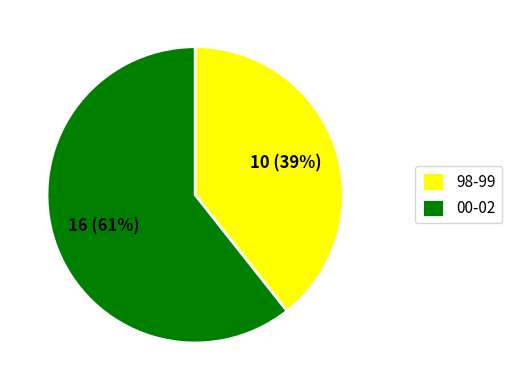

Count the number of slices in the pie.

2